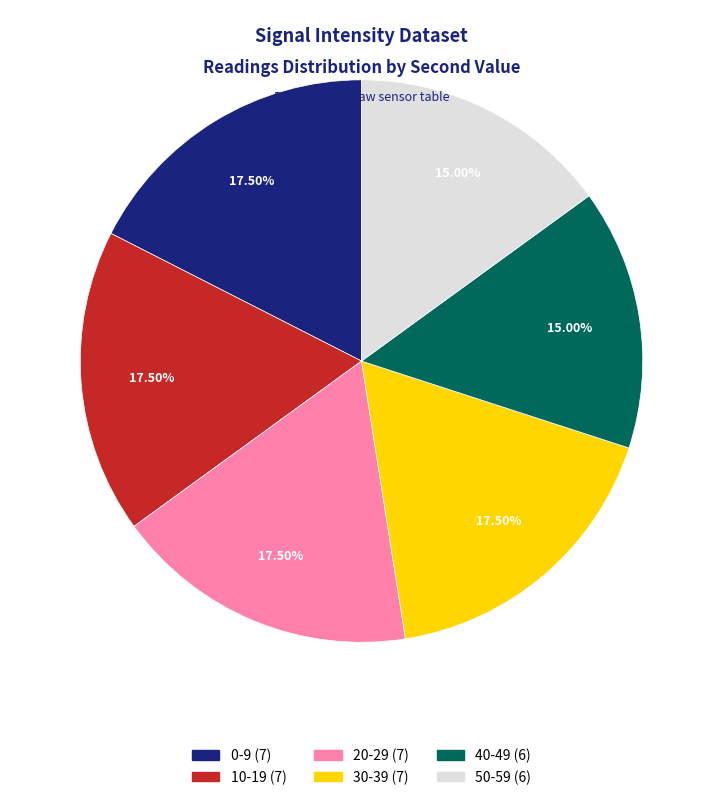

Is there a majority slice in this chart?

No